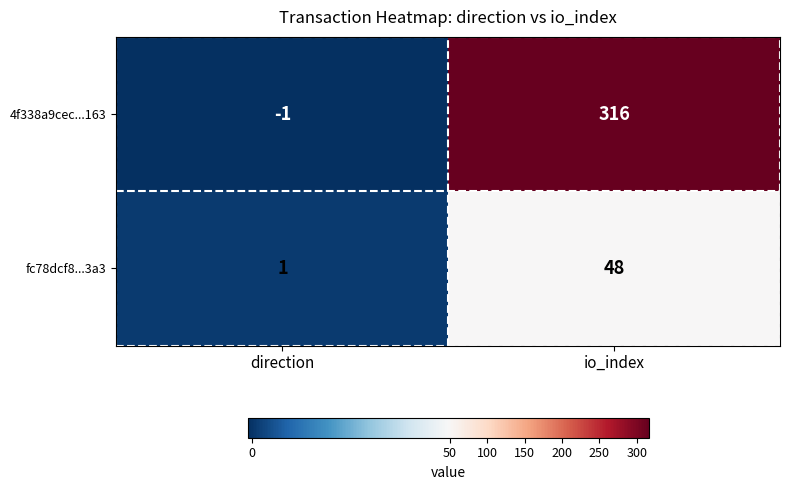

Where is fc78dcf8...3a3 nearest to the value 24?

direction